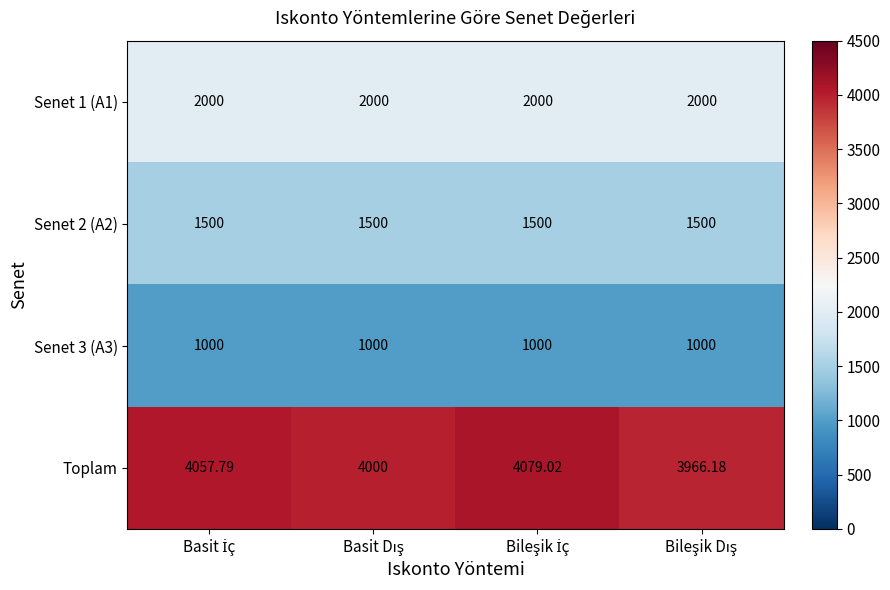

Which series has the largest total across all categories?

Toplam